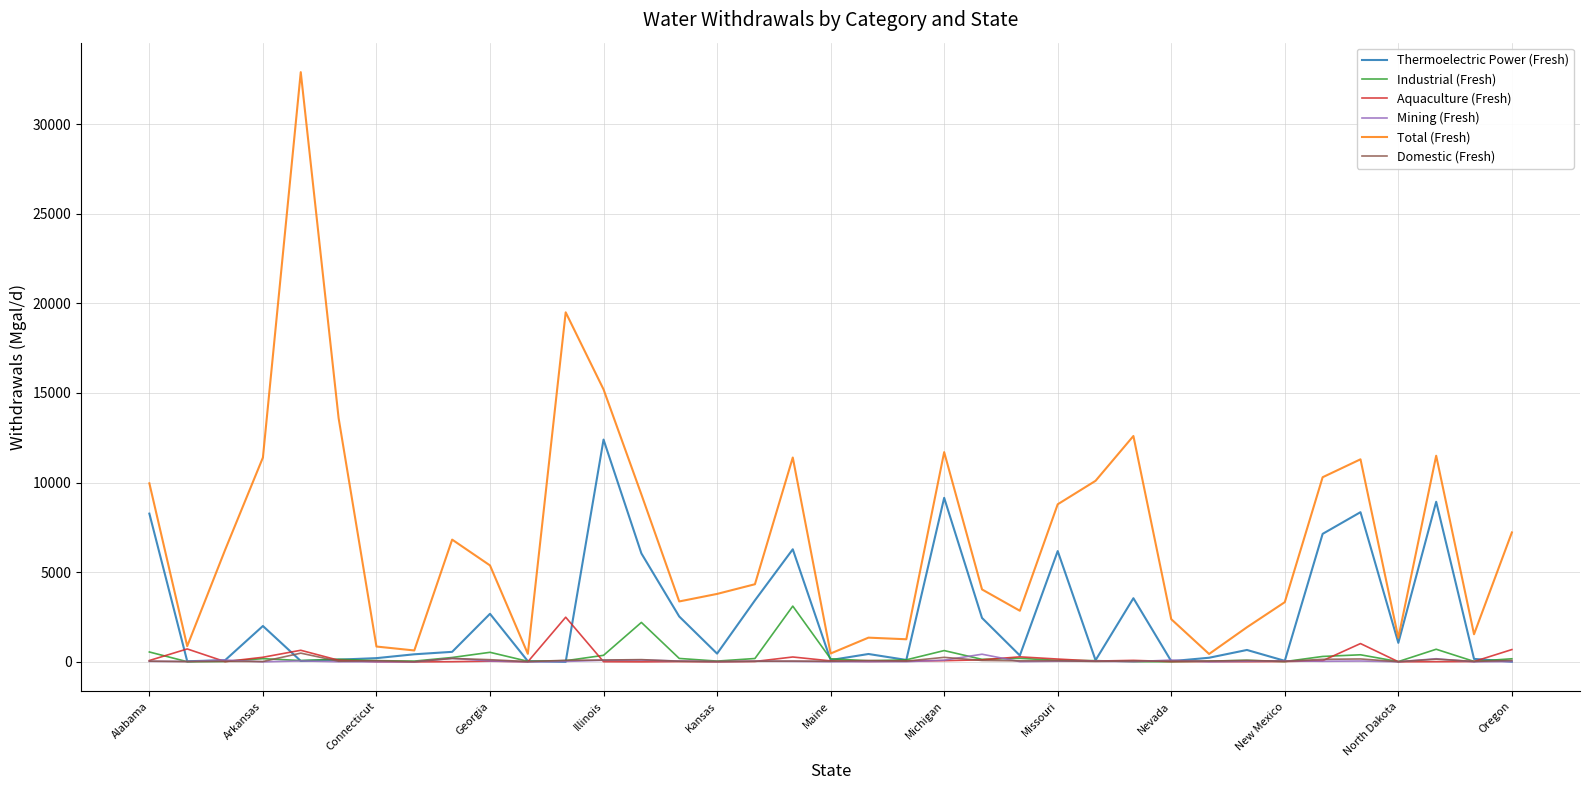

Which series has the widest spread of values?

Total (Fresh)